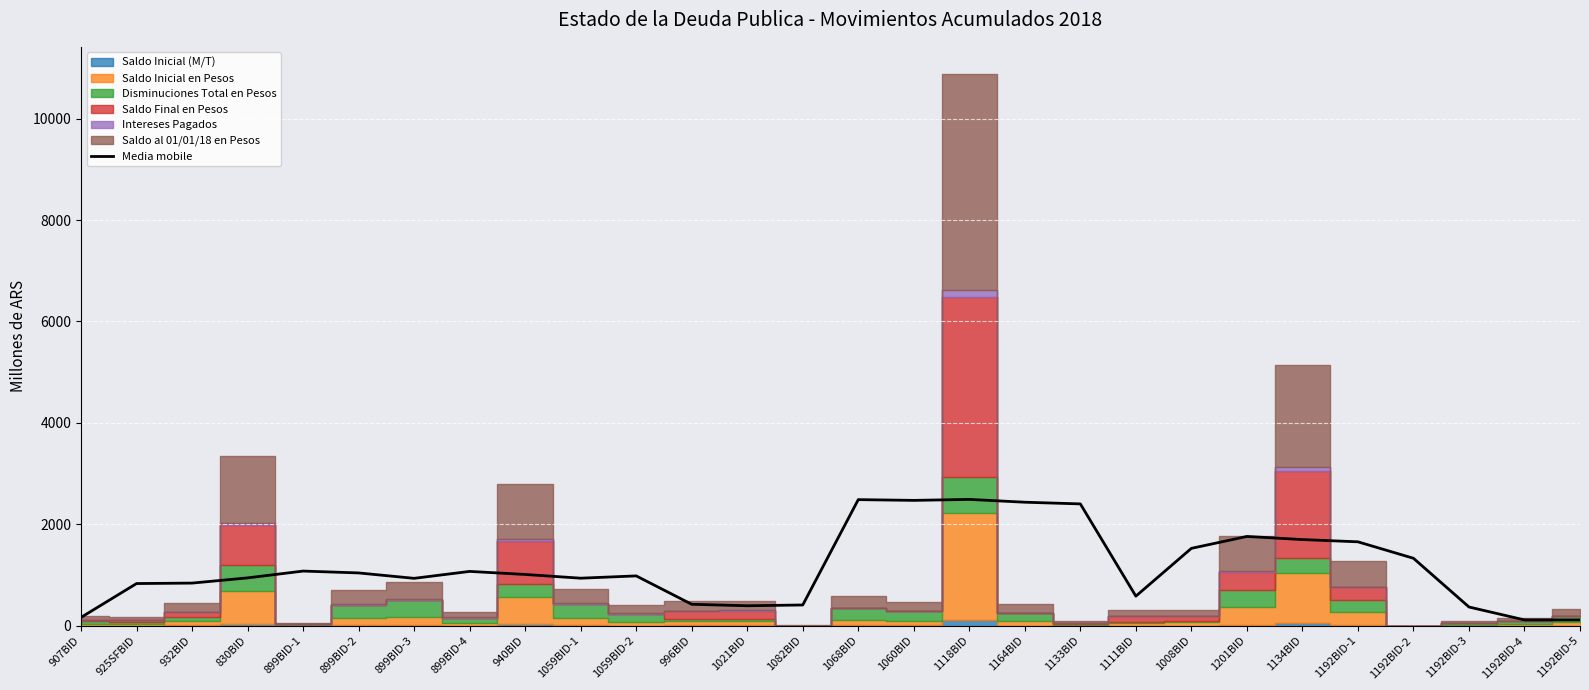

How many lines are shown in the chart?

1